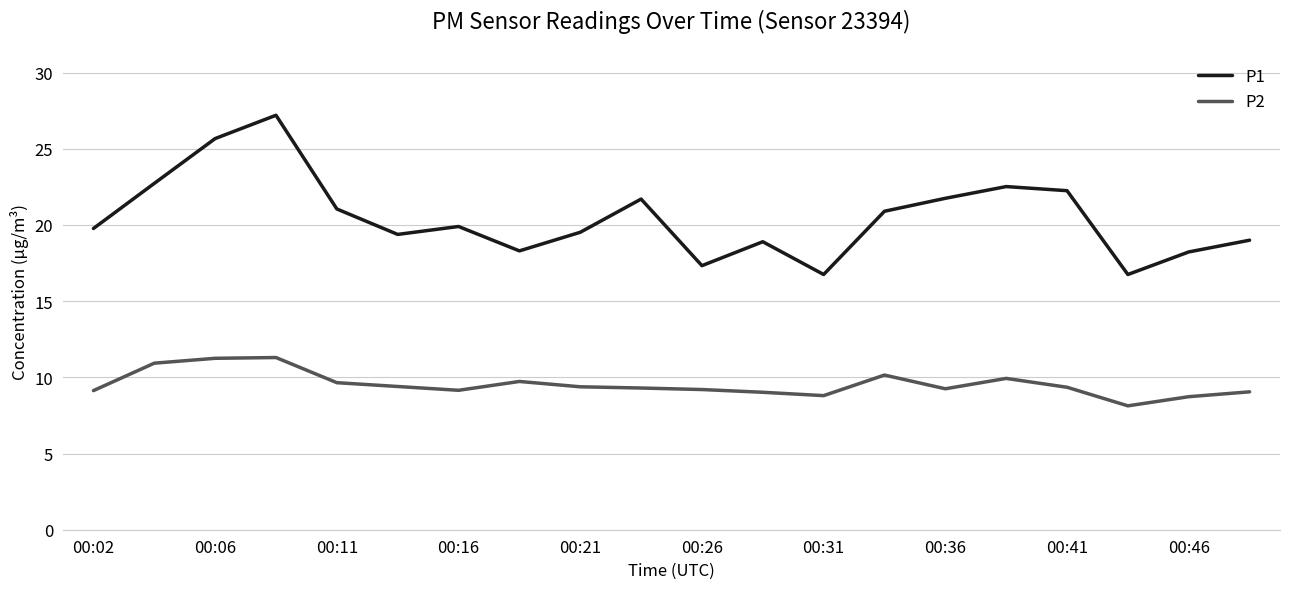

True or false: P1 has more than 0 points higher than both neighbors.

True